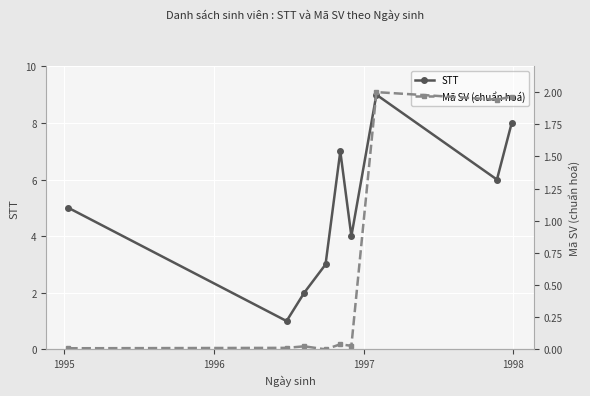

How many interior local valleys does the Mã SV (chuẩn hoá) series have?

3